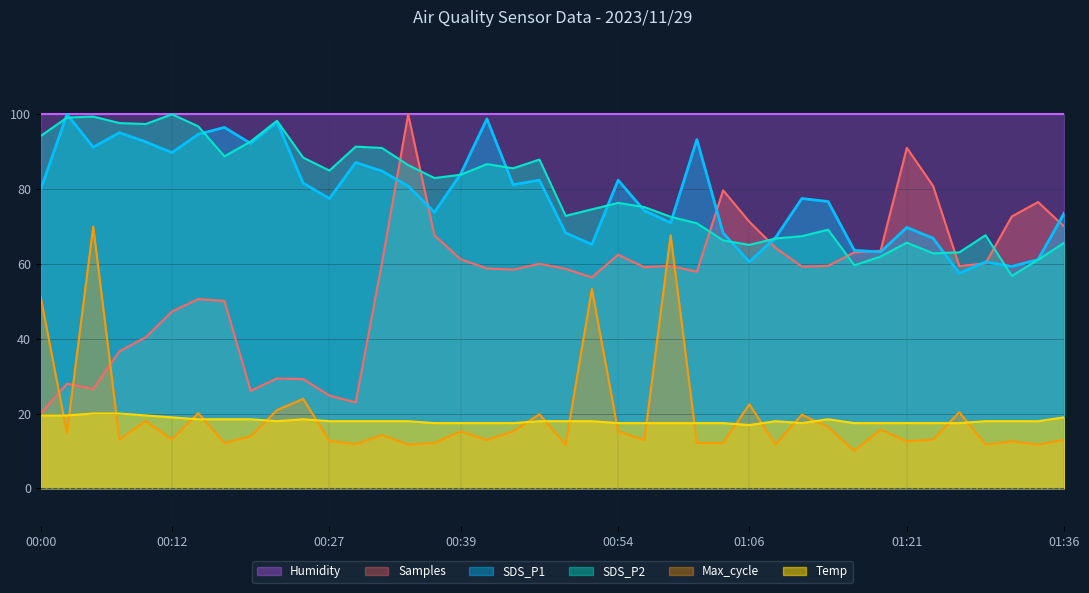

Which category has the highest value in the Temp series?

00:05